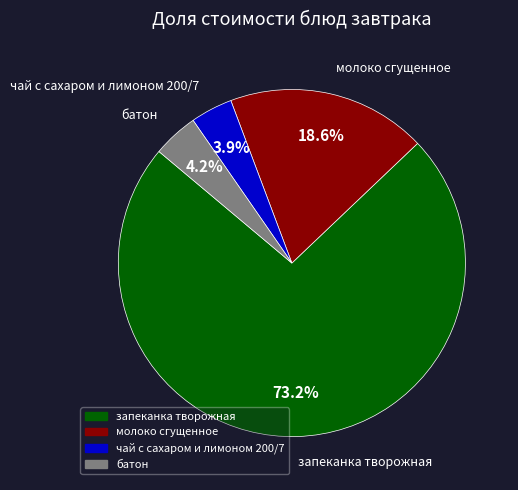

Approximately how many times larger is the value at молоко сгущенное compared to батон?

4.4